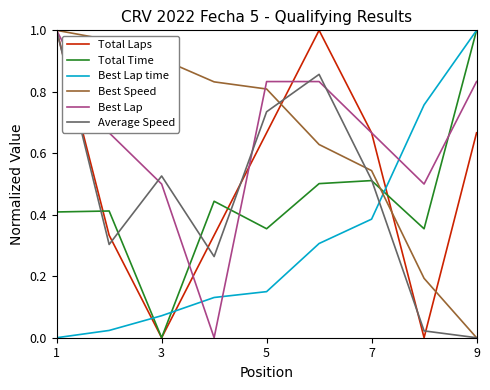

How many times do Best Lap time and Average Speed cross each other?

1